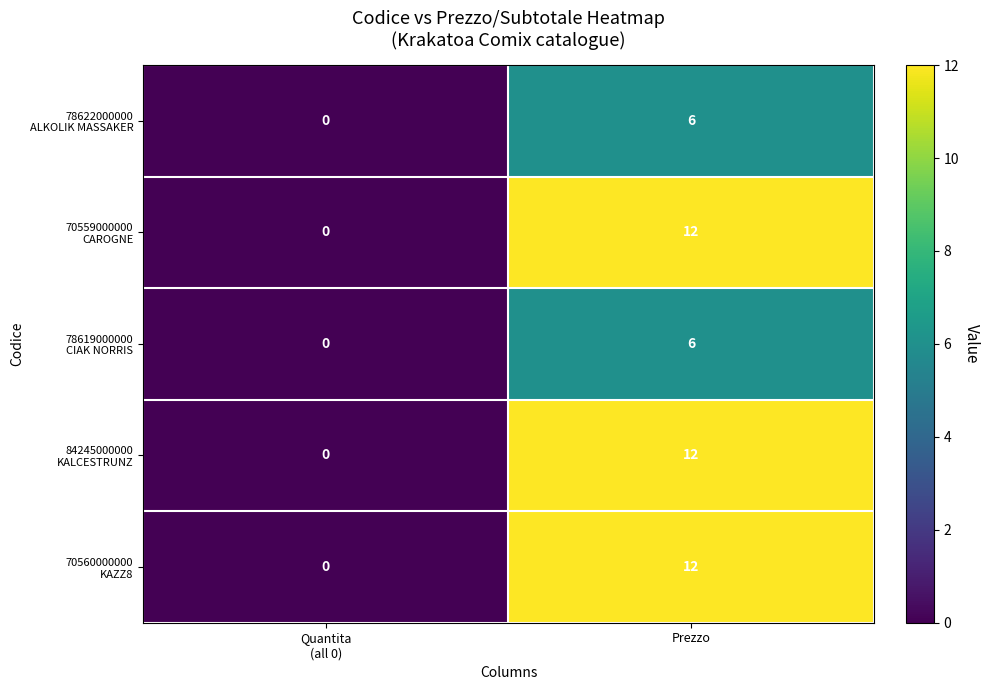

At which category does the chart reach its peak across all series?

Prezzo